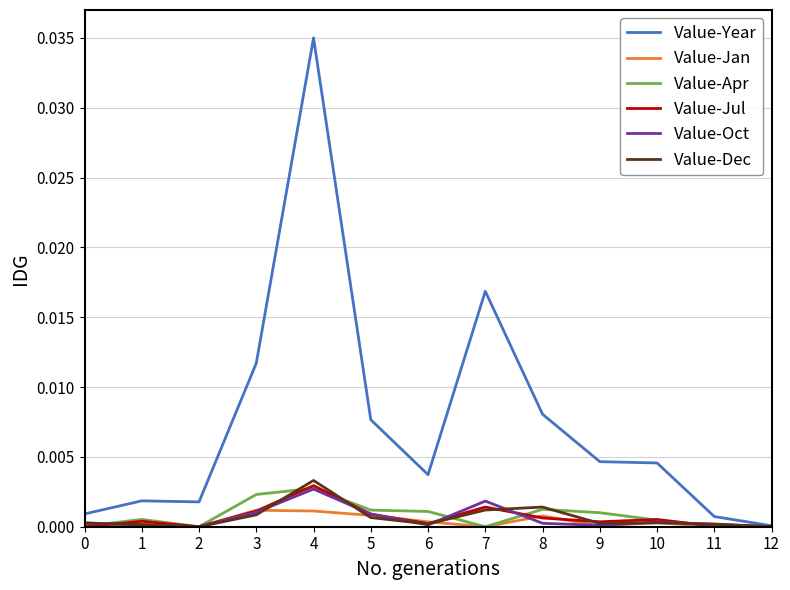

Is it true that Value-Jan equals 0.0 at 5?

True